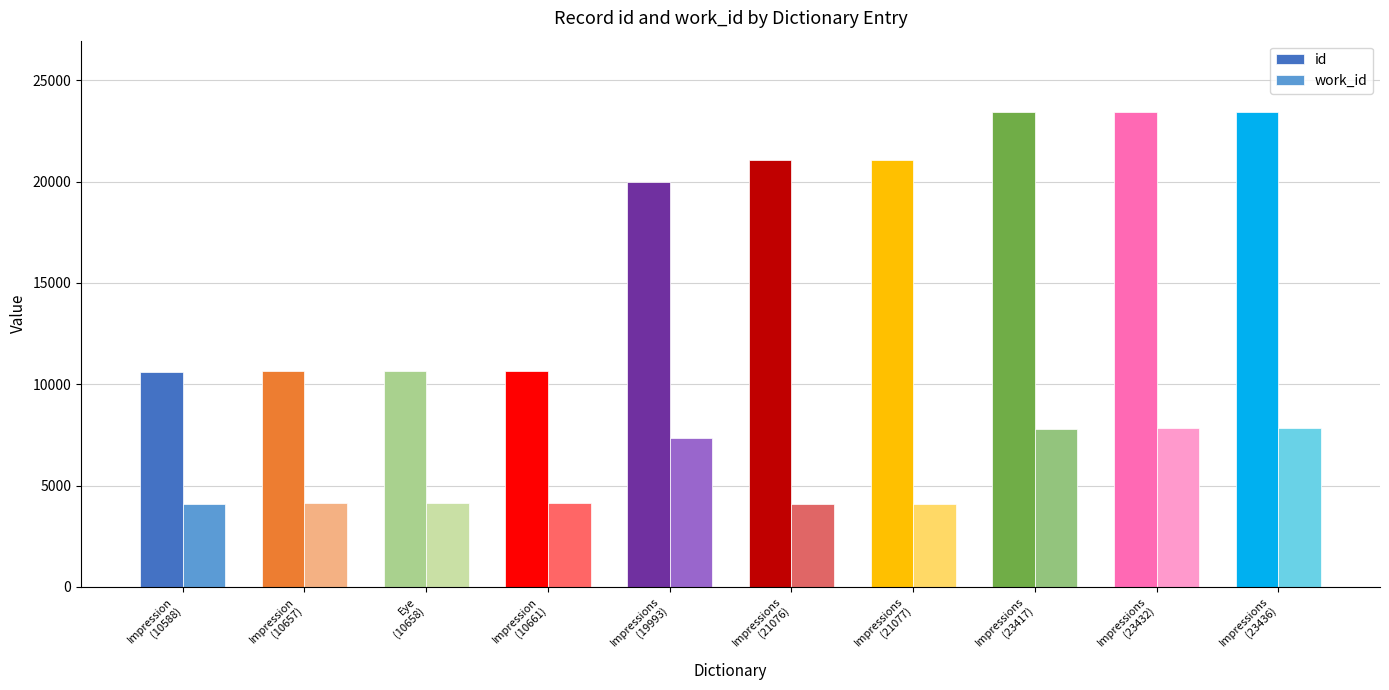

The id series shows 10661 at Impression
(10661). True or false?

True